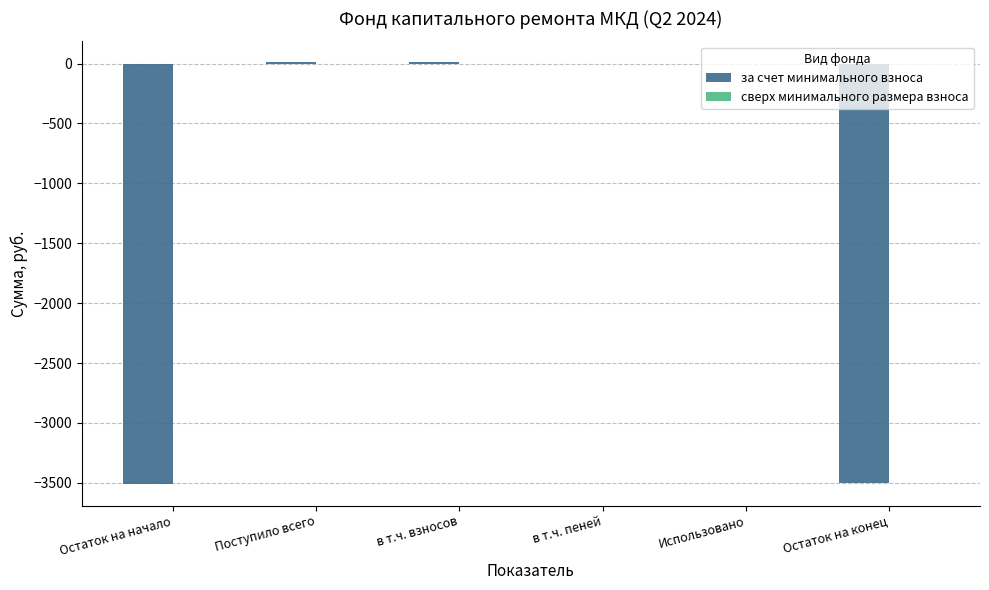

The chart shows a value of -2038.5 at Остаток на конец. True or false?

False